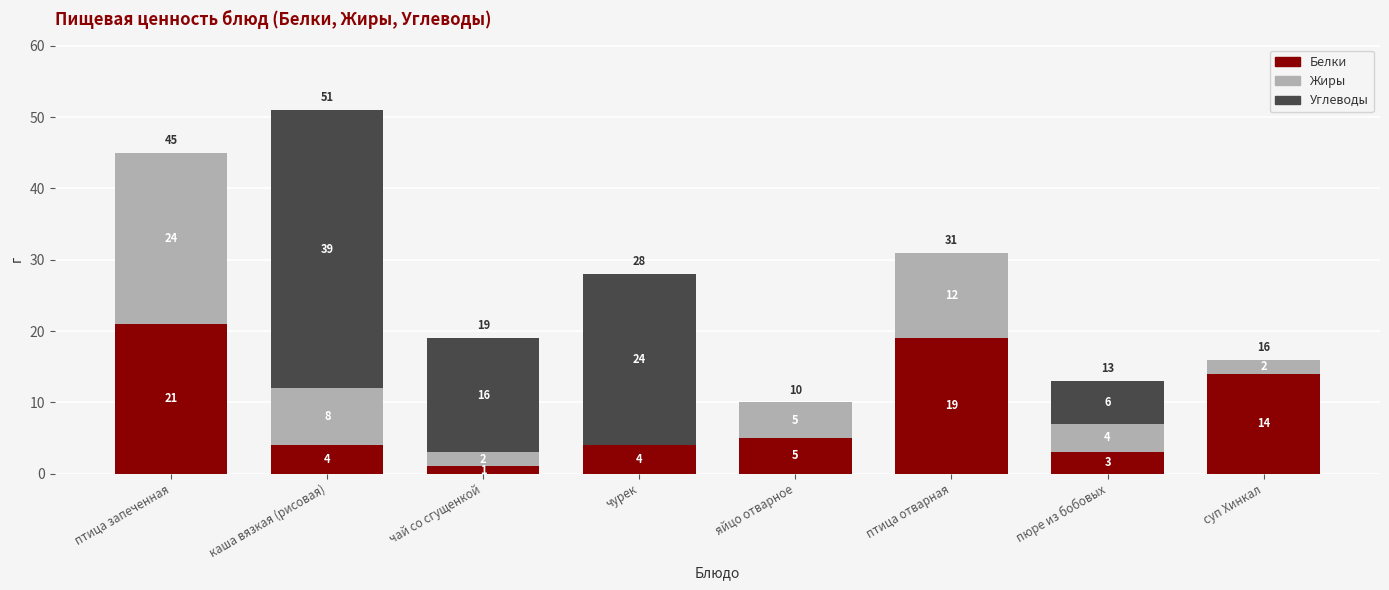

Is it true that Белки equals 19 at птица отварная?

True